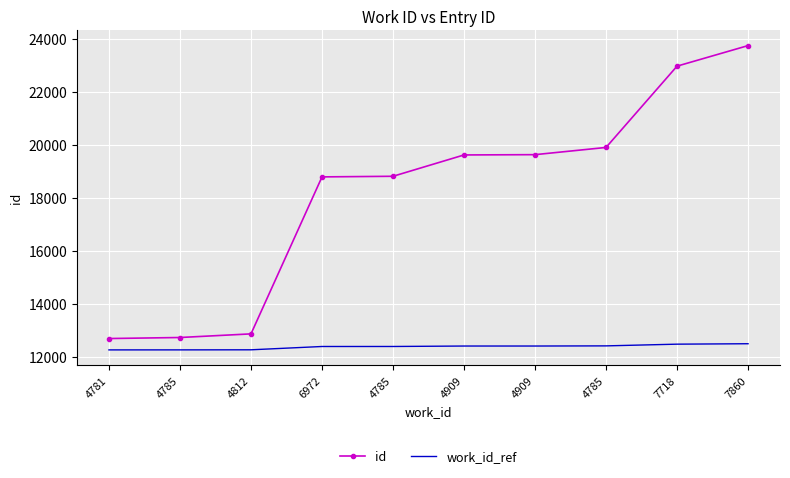

The id series shows 12735.0 at 4785. True or false?

True